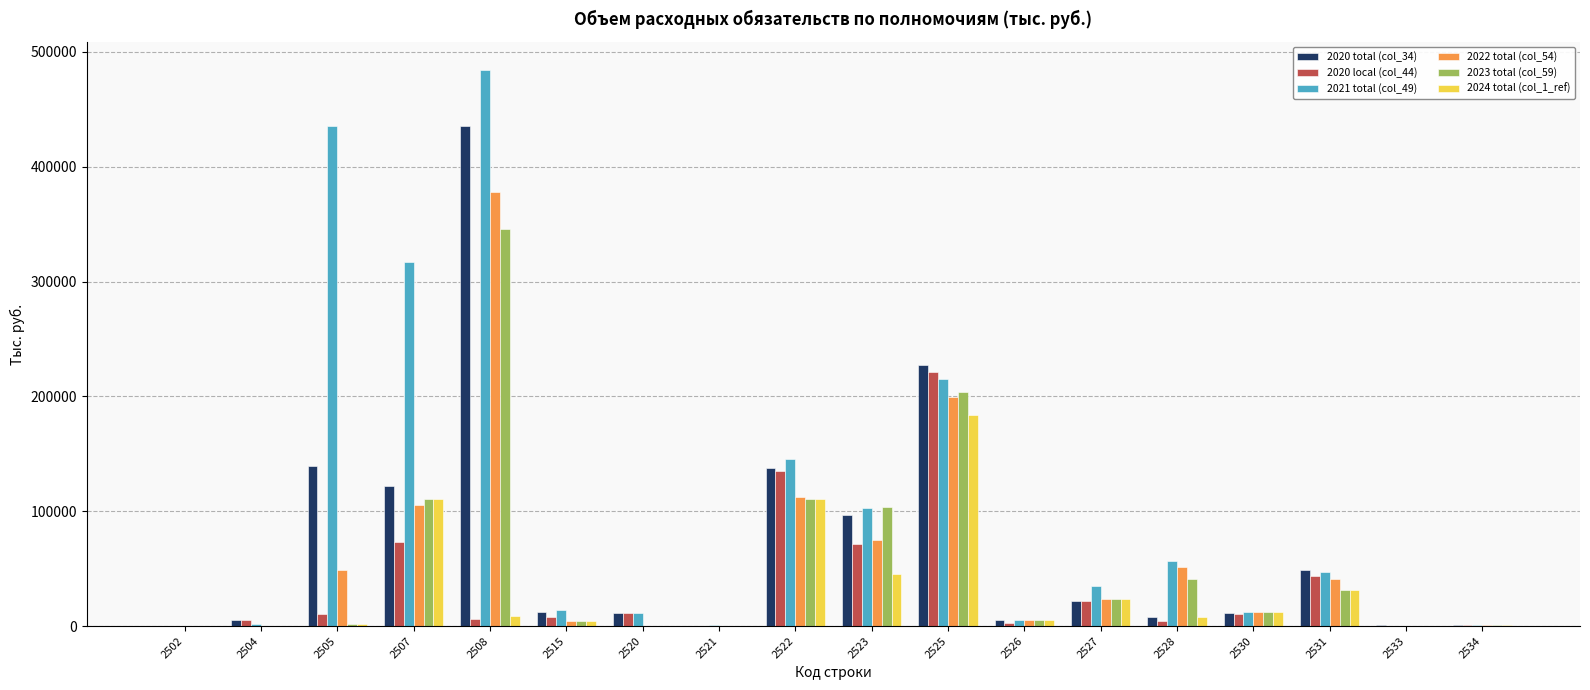

Is it true that 2022 total (col_54) equals -170566.0 at 2521?

False